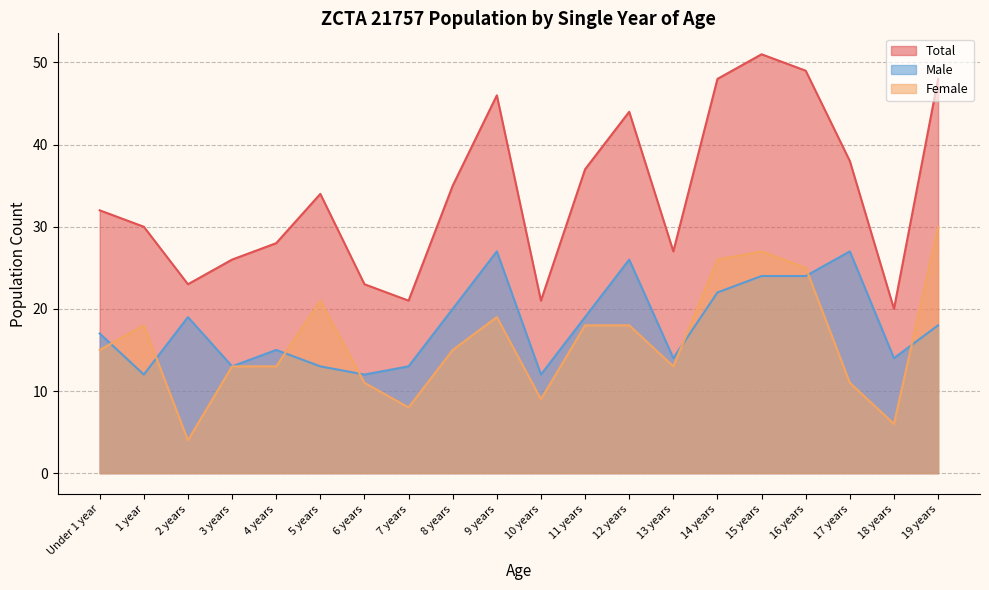

Reading left to right, list all the values displayed in this chart.

Total: 32	30	23	26	28	34	23	21	35	46	21	37	44	27	48	51	49	38	20	48
Male: 17	12	19	13	15	13	12	13	20	27	12	19	26	14	22	24	24	27	14	18
Female: 15	18	4	13	13	21	11	8	15	19	9	18	18	13	26	27	25	11	6	30